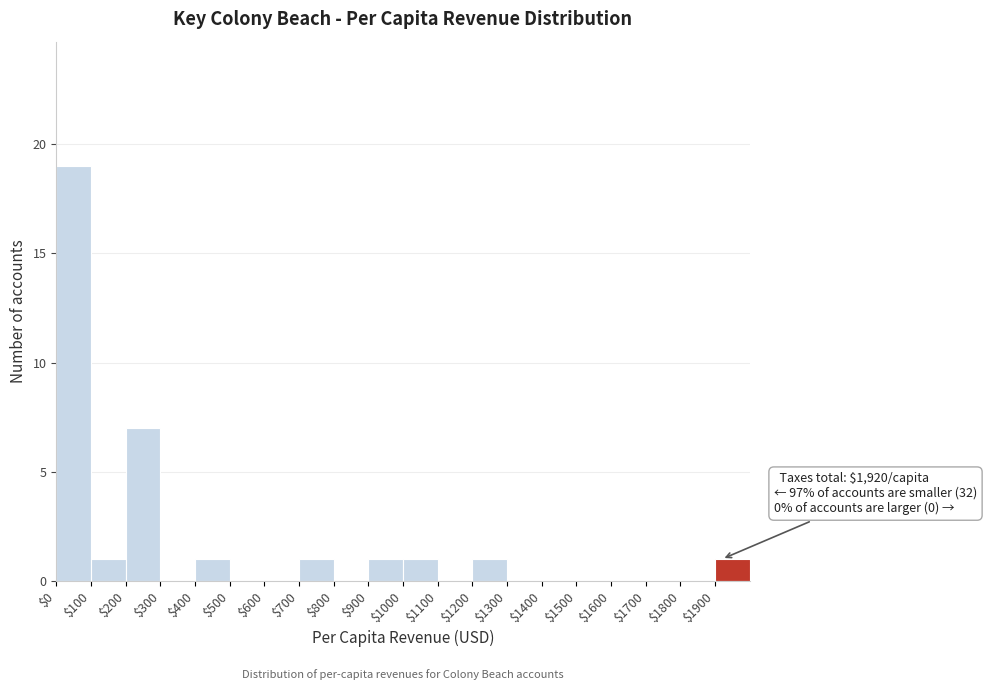

Over which range of the x-axis is the bar tallest?

0 to 100